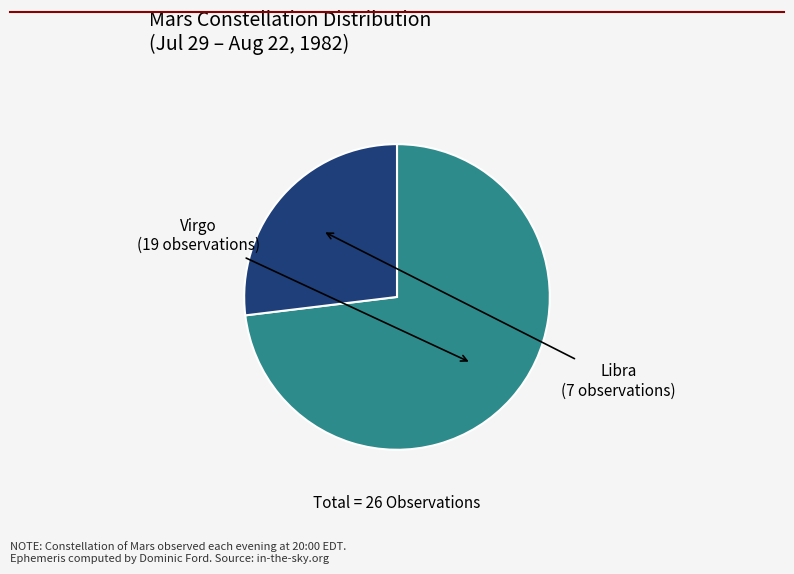

Which category has the biggest portion of the pie?

Virgo